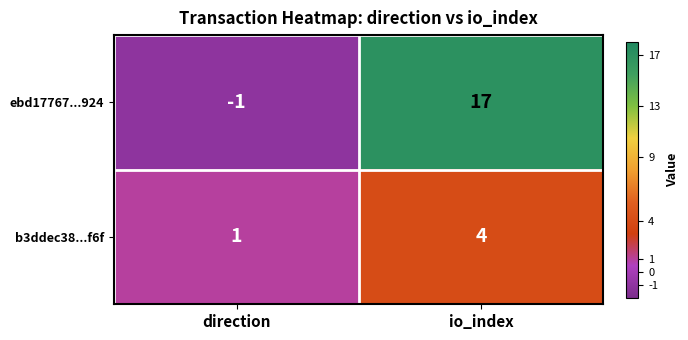

The ebd17767...924 series shows 17 at io_index. True or false?

True